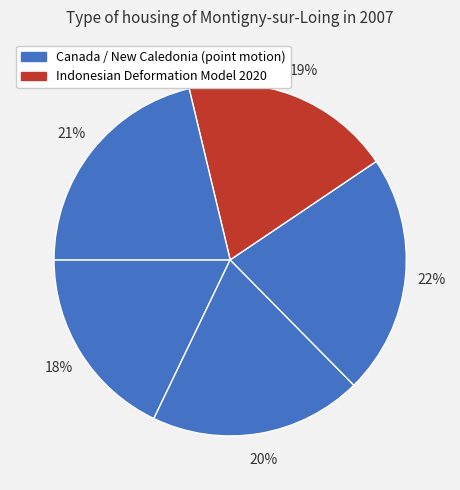

How many segments does this pie chart have?

5